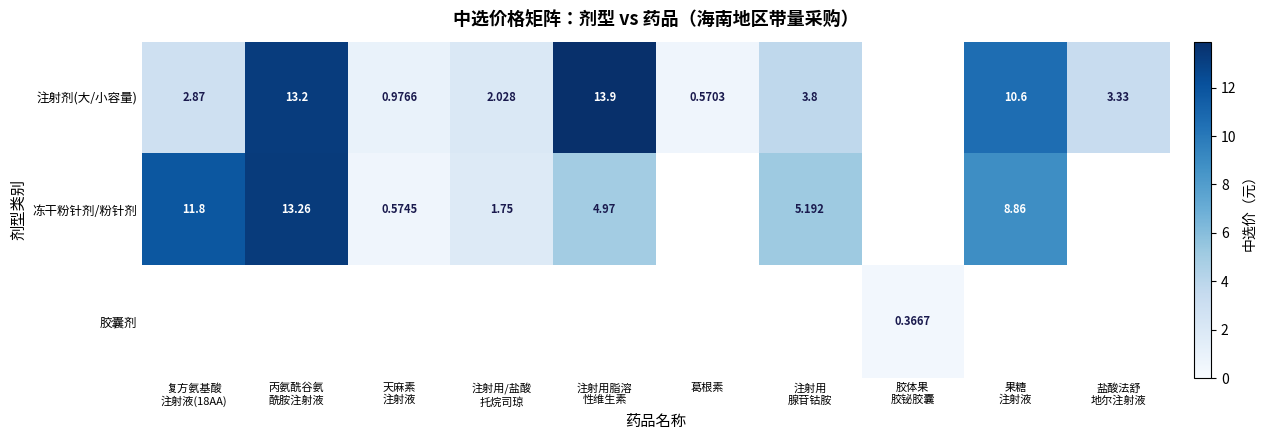

List the labels in order of 胶囊剂 value, smallest first.

复方氨基酸 注射液(18AA), 丙氨酰谷氨 酰胺注射液, 天麻素 注射液, 注射用/盐酸 托烷司琼, 注射用脂溶 性维生素, 葛根素, 注射用 腺苷钴胺, 胶体果 胶铋胶囊, 果糖 注射液, 盐酸法舒 地尔注射液